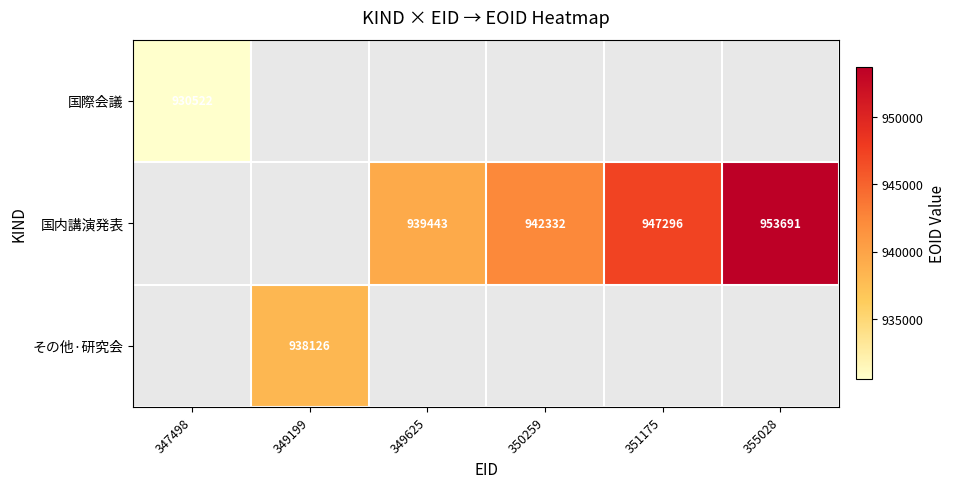

True or false: その他·研究会 has a value of 938126 at 349199.

True